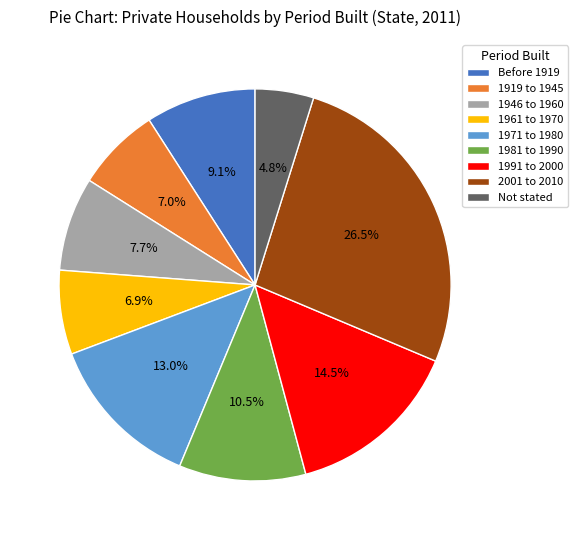

What is the smallest slice in the pie chart?

Not stated